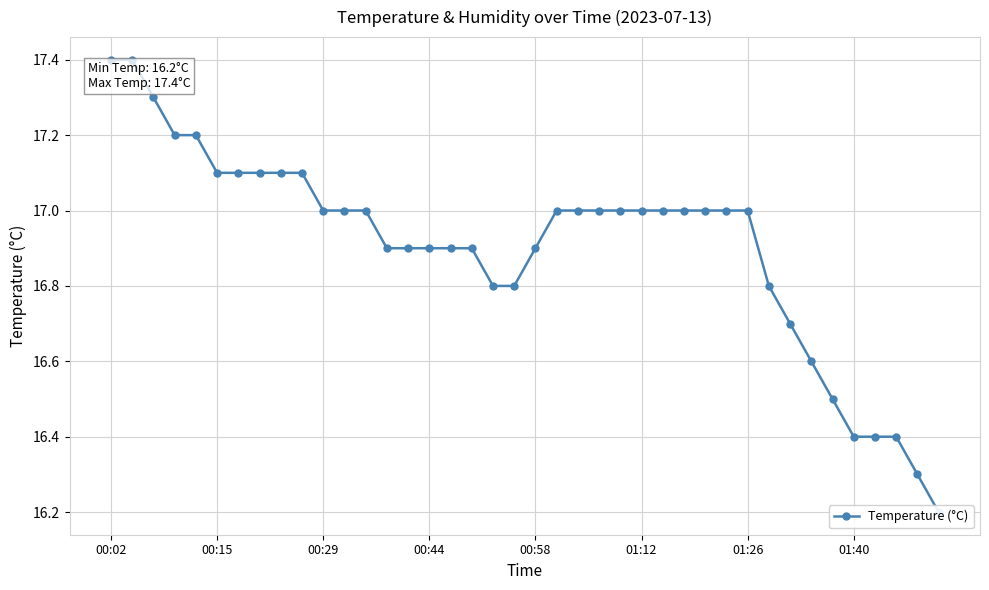

Is it true that the value at 01:26 is 17.0?

True